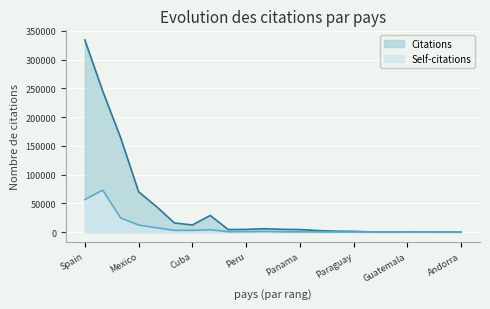

What is the approximate value of Citations at Peru, to the nearest 10?

4610